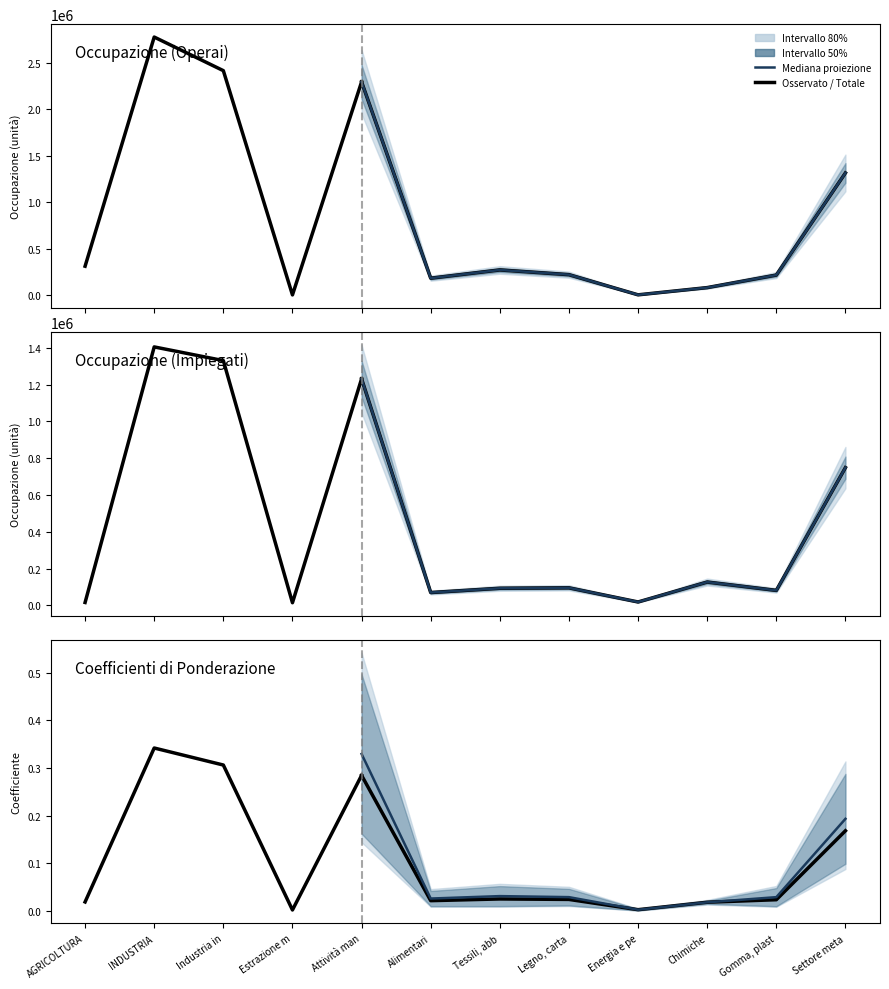

What is the difference between the second highest and minimum values in the Totale series?

3726933